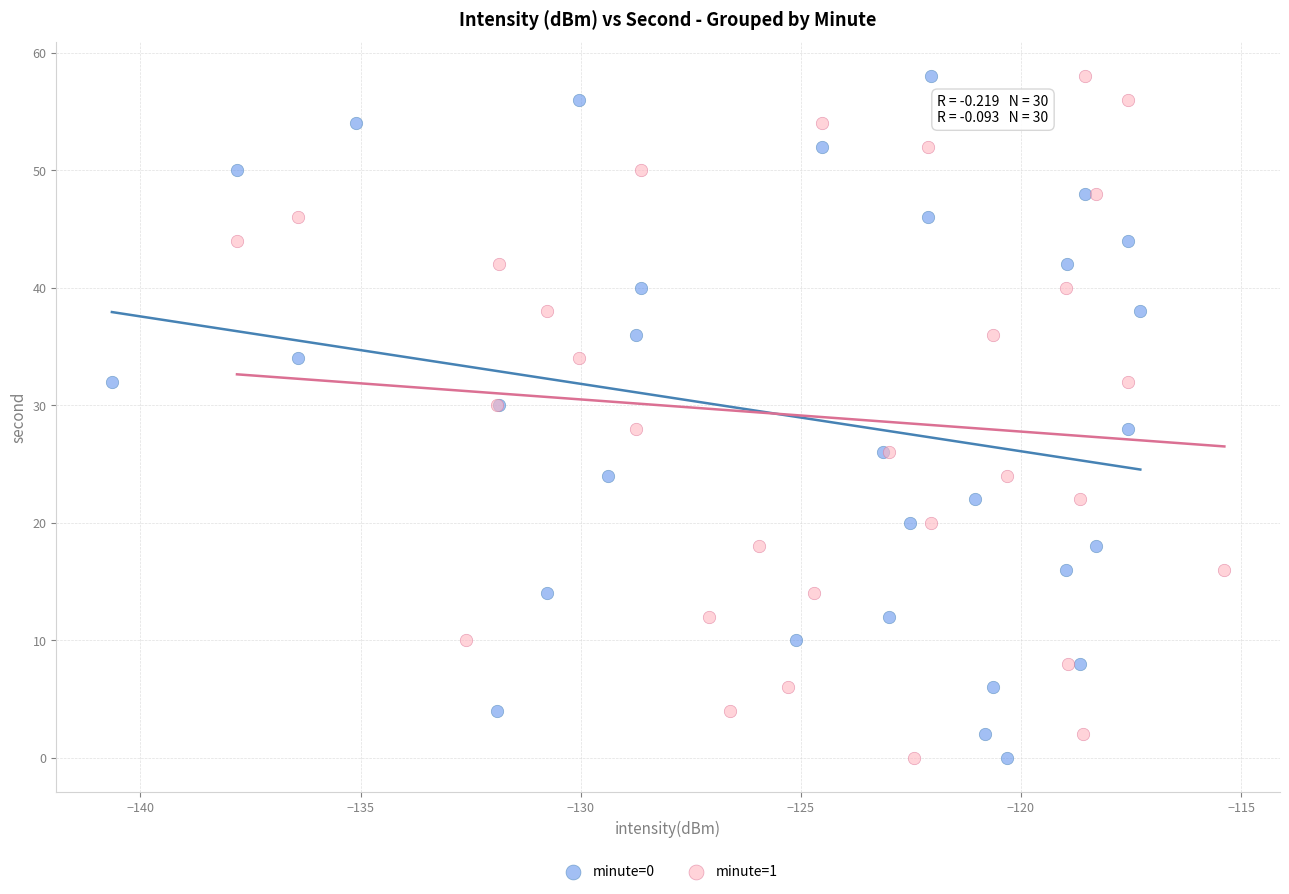

What are all the series names shown in the legend?

minute=0, minute=1